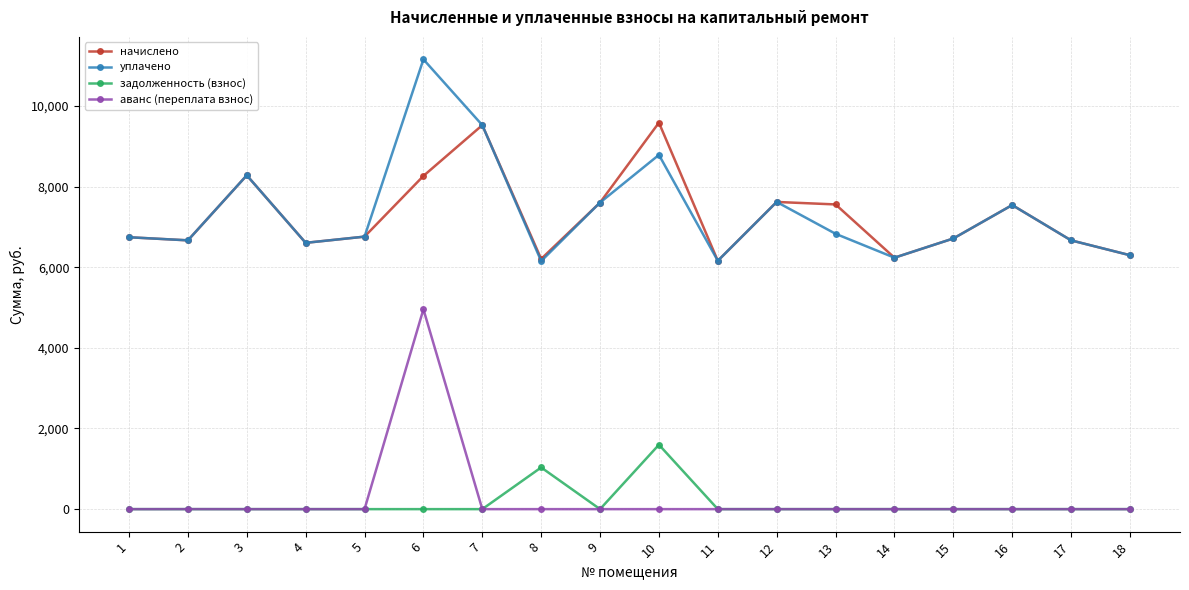

What is the maximum value shown in the chart?

11154.6